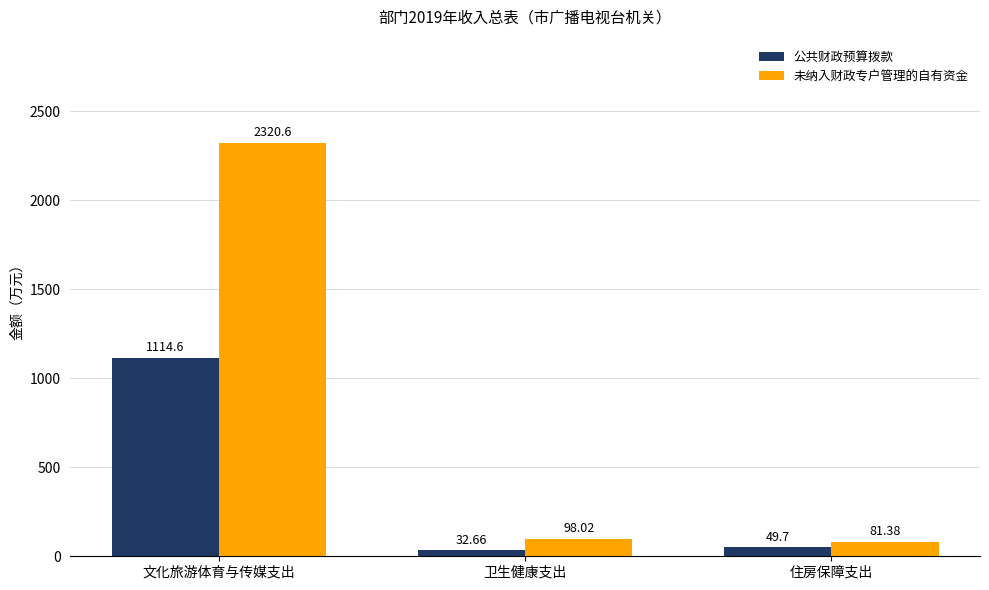

At which category does the chart reach its minimum across all series?

卫生健康支出